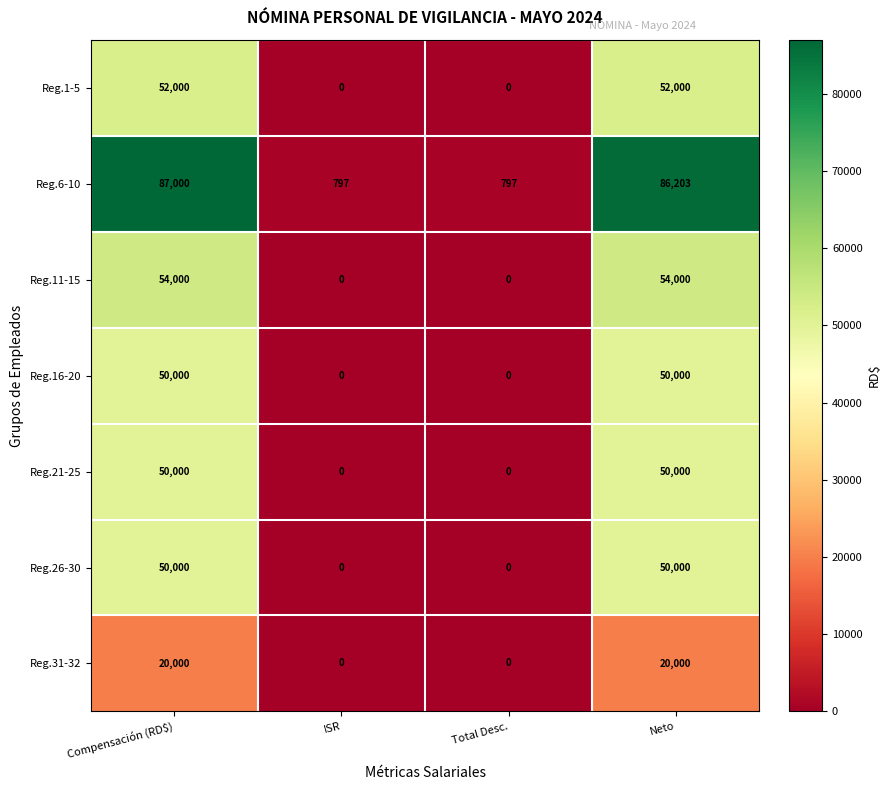

Is the value of Reg.6-10 at Total Desc. greater than the value of Reg.21-25 at Neto?

No